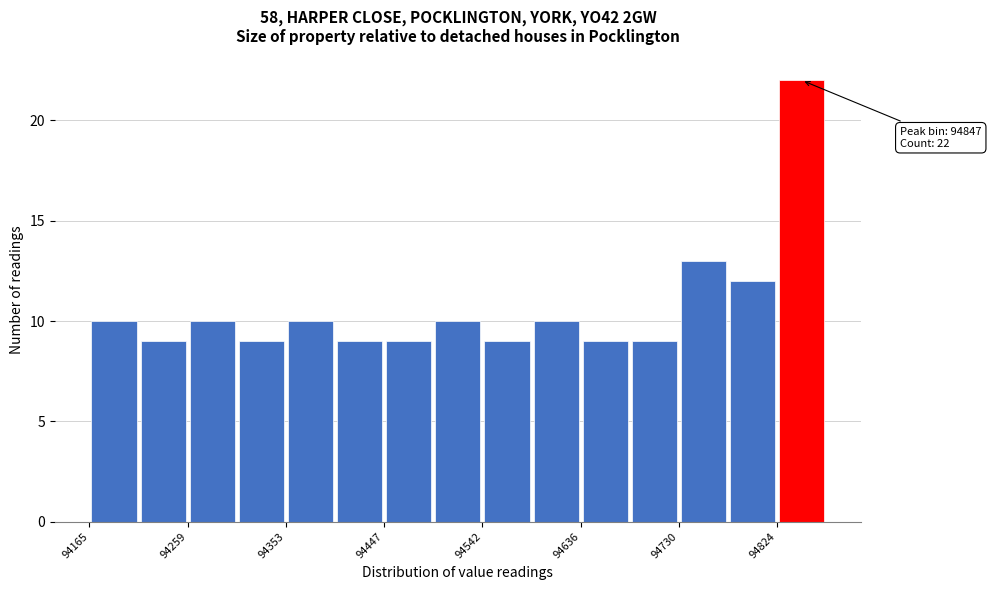

Which range on the x-axis has the tallest bar?

94820 to 94870